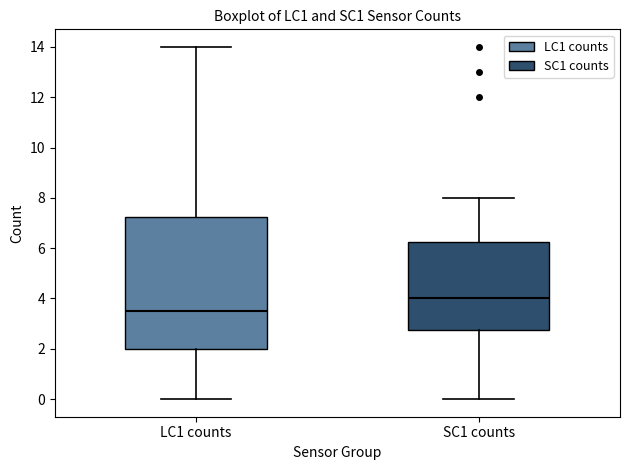

Reading left to right, read every box against the y-axis: the position of its median line, the range the box covers, and the ends of its whiskers. The values are not printed on the chart, so give them approximately, as read against the axis.

LC1 counts: median 3.6, box 2.0 to 7.2, whiskers 0.0 to 14.0
SC1 counts: median 4.0, box 2.8 to 6.2, whiskers 0.0 to 8.0